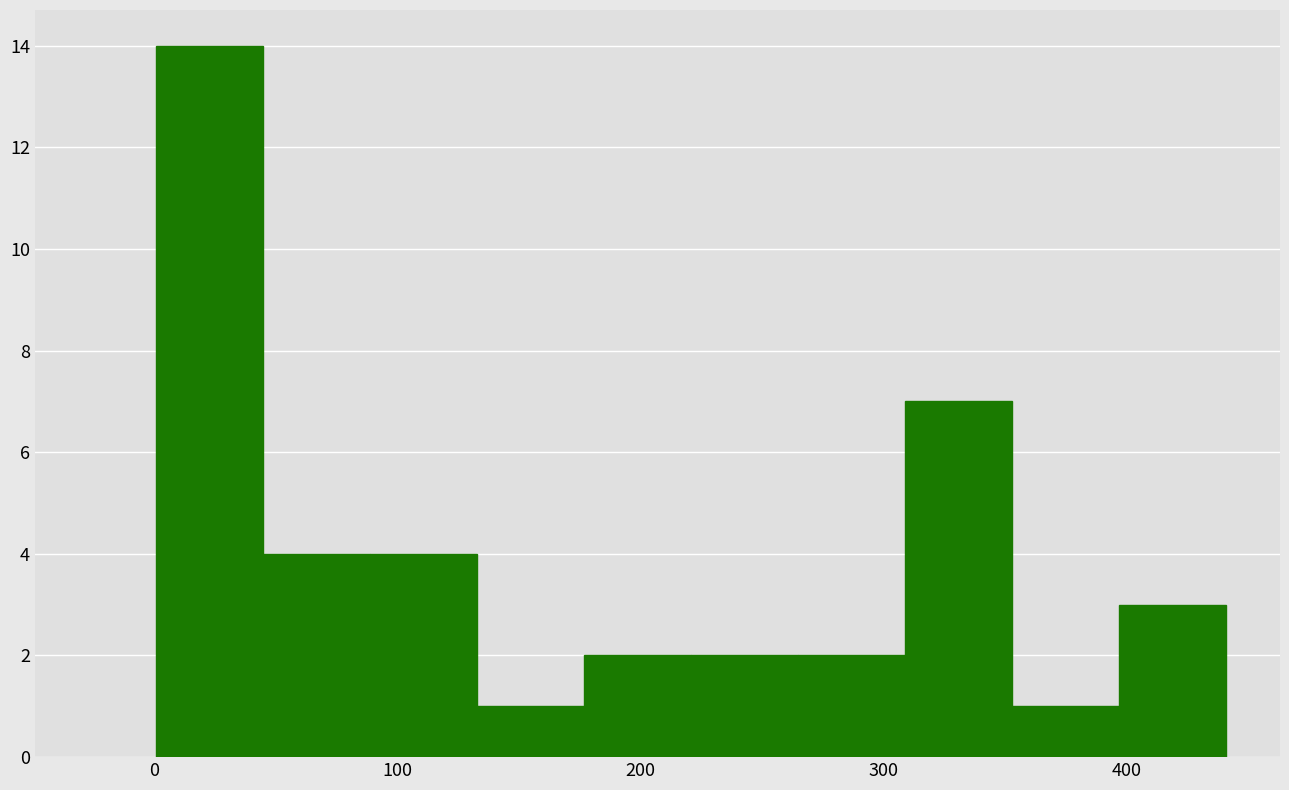

How tall is the bar that spans 221 to 265 on the x-axis? Neither the bar edges nor the heights are printed on the chart, so give them approximately, as read against the axes.

2